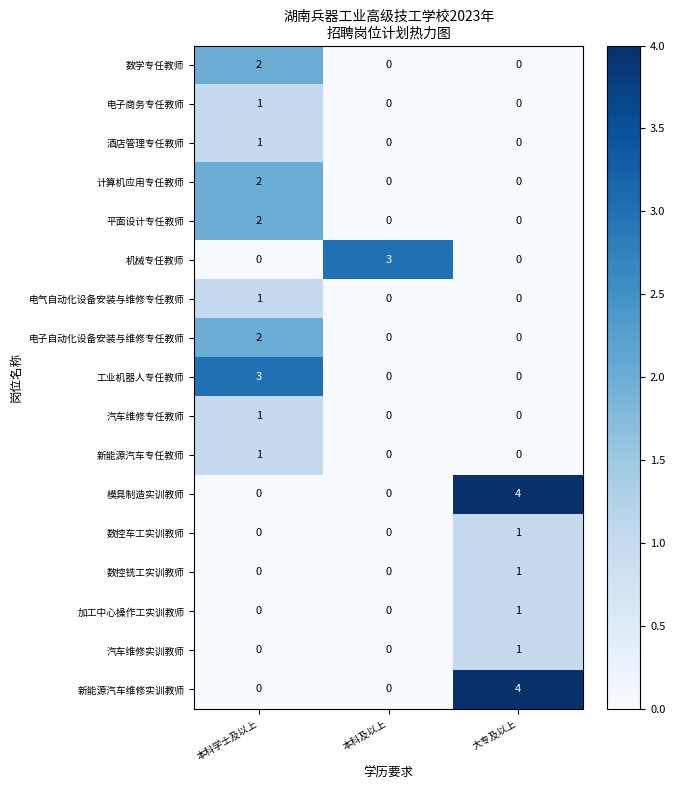

What is the maximum value for 机械专任教师?

3